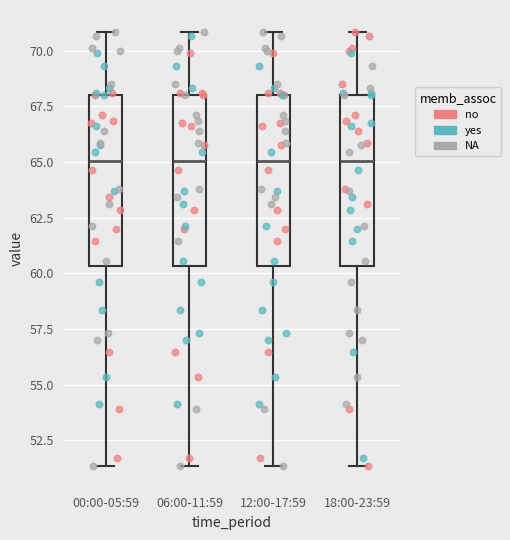

Where does the median line of the box for 06:00-11:59 sit on the y-axis? The values are not printed on the chart, so give them approximately, as read against the axis.

65.0